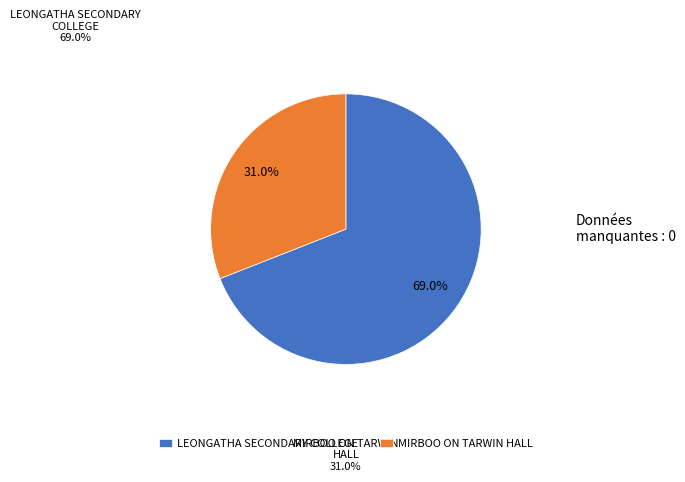

Which slice is the largest?

LEONGATHA SECONDARY COLLEGE